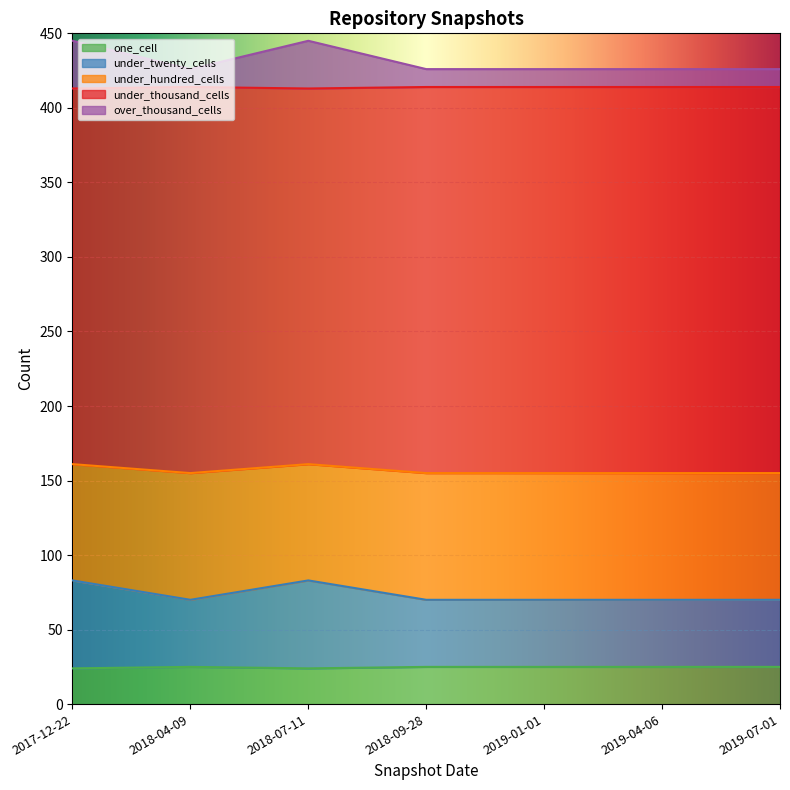

How many lines are shown in the chart?

5